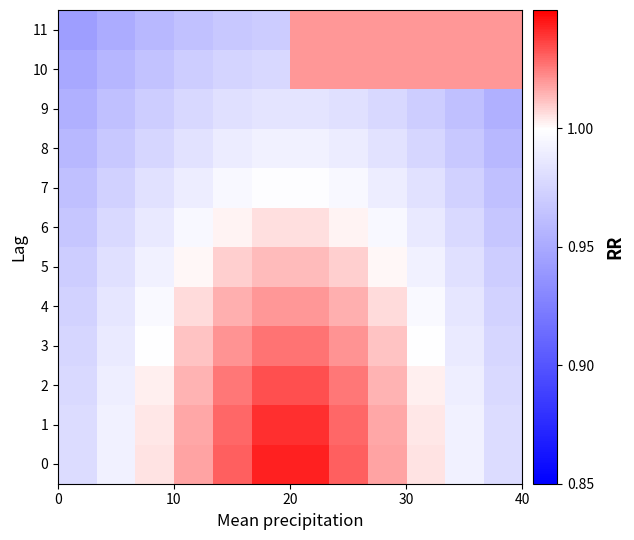

Reading left to right, extract all data points from this chart.

0: 1.0	1.0	1.0	1.0	1.0	1.0	1.0	1.0	1.0	1.0	1.0	1.0
1: 1.0	1.0	1.0	1.0	1.0	1.0	1.0	1.0	1.0	1.0	1.0	1.0
2: 1.0	1.0	1.0	1.0	1.0	1.0	1.0	1.0	1.0	1.0	1.0	1.0
3: 1.0	1.0	1.0	1.0	1.0	1.0	1.0	1.0	1.0	1.0	1.0	1.0
4: 1.0	1.0	1.0	1.0	1.0	1.0	1.0	1.0	1.0	1.0	1.0	1.0
5: 1.0	1.0	1.0	1.0	1.0	1.0	1.0	1.0	1.0	1.0	1.0	1.0
6: 1.0	1.0	1.0	1.0	1.0	1.0	1.0	1.0	1.0	1.0	1.0	1.0
7: 1.0	1.0	1.0	1.0	1.0	1.0	1.0	1.0	1.0	1.0	1.0	1.0
8: 1.0	1.0	1.0	1.0	1.0	1.0	1.0	1.0	1.0	1.0	1.0	1.0
9: 1.0	1.0	1.0	1.0	1.0	1.0	1.0	1.0	1.0	1.0	1.0	1.0
10: 0.9	1.0	1.0	1.0	1.0	1.0	1.0	1.0	1.0	1.0	1.0	1.0
11: 0.9	1.0	1.0	1.0	1.0	1.0	1.0	1.0	1.0	1.0	1.0	1.0